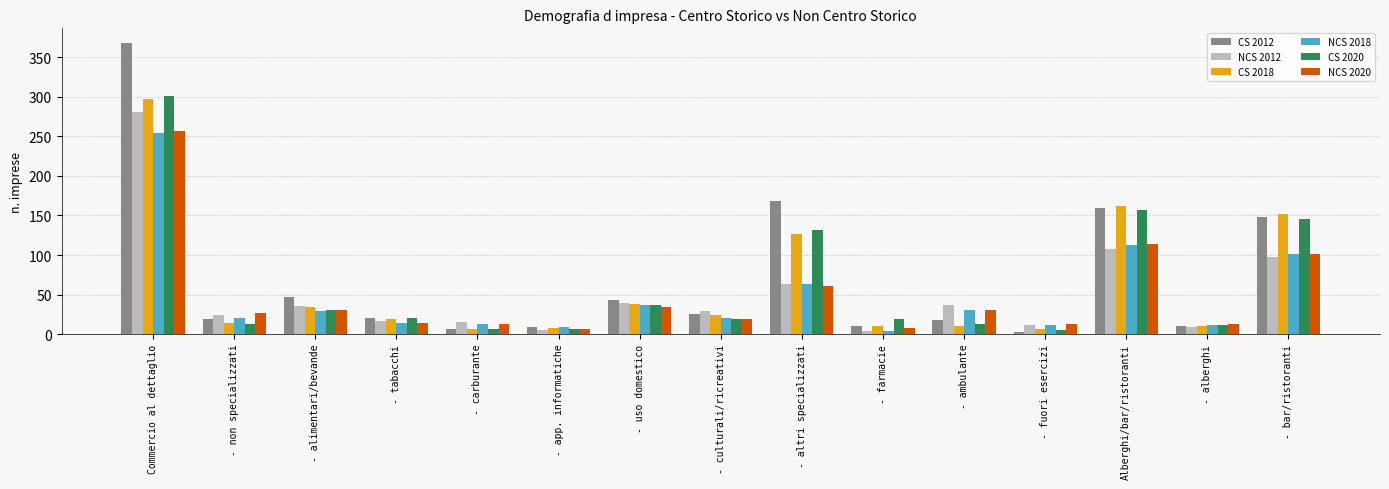

What is the spread (max minus min) of values at - ambulante?

26.8